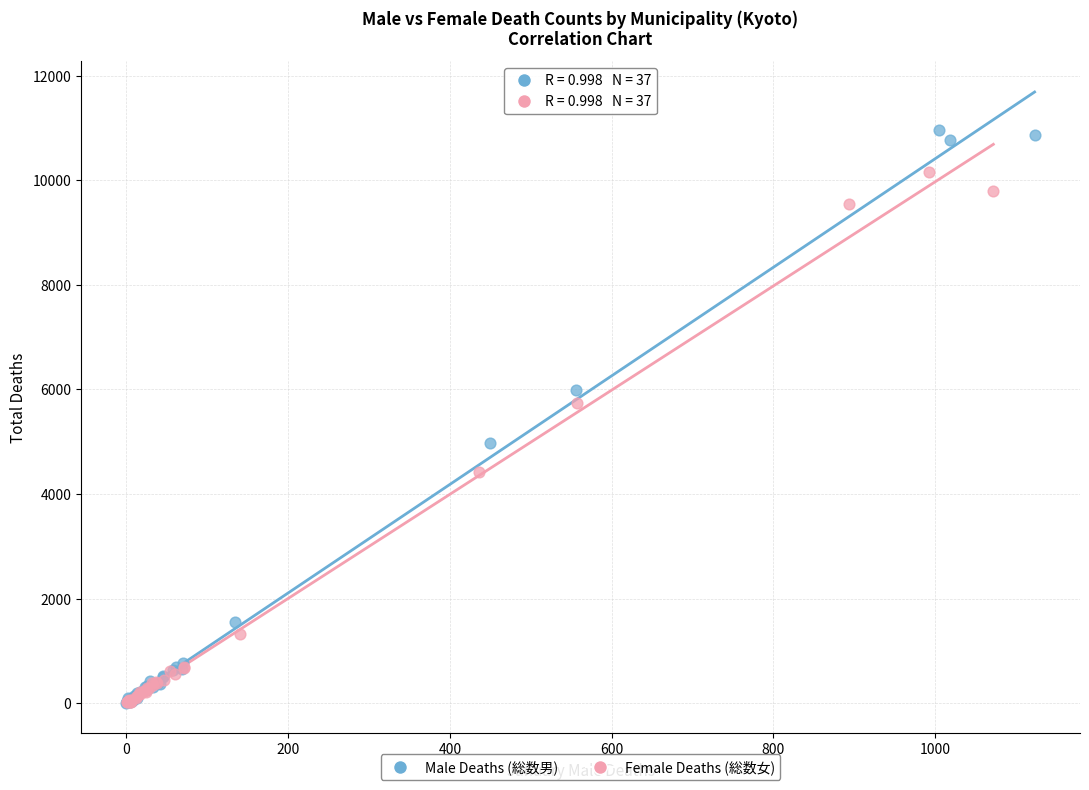

Which series contains the highest Y value?

Male Deaths (総数男)